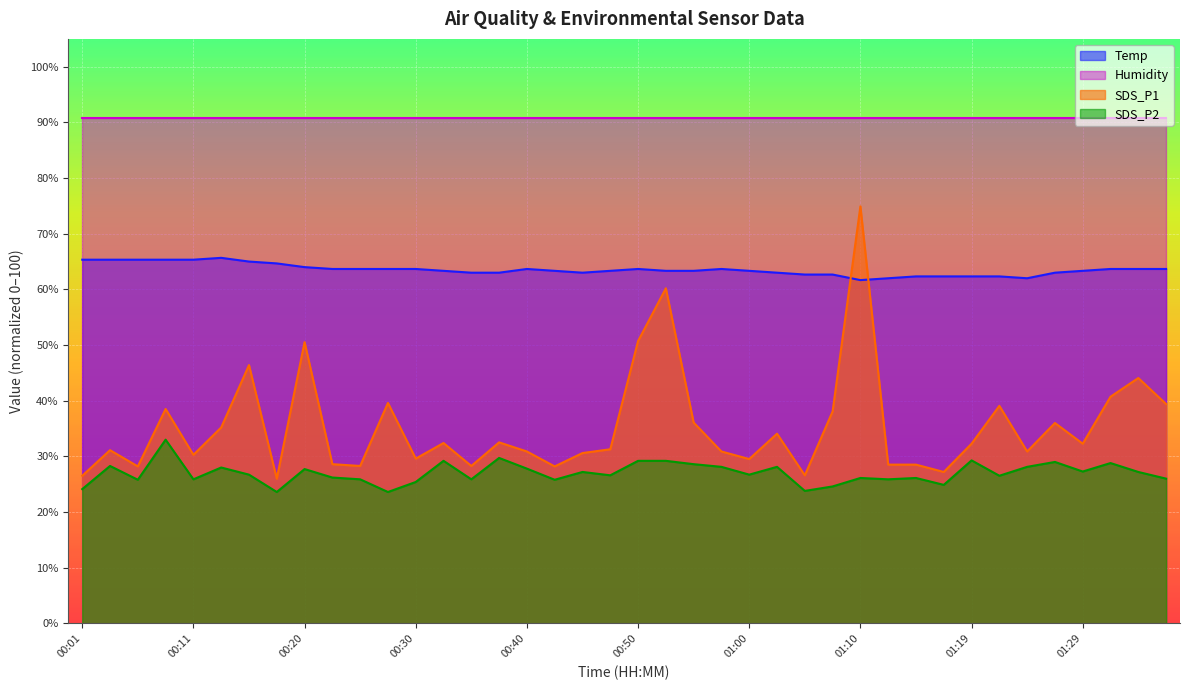

What is the spread (max minus min) of values at 00:01?

66.7